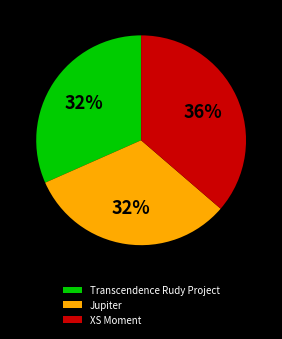

Is it true that Transcendence Rudy Project is 21% of the pie?

False